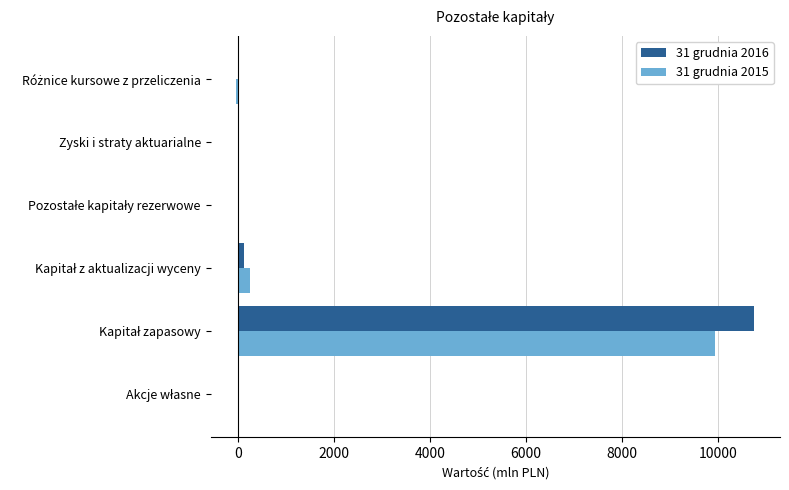

What are all the series names shown in the legend?

31 grudnia 2016, 31 grudnia 2015